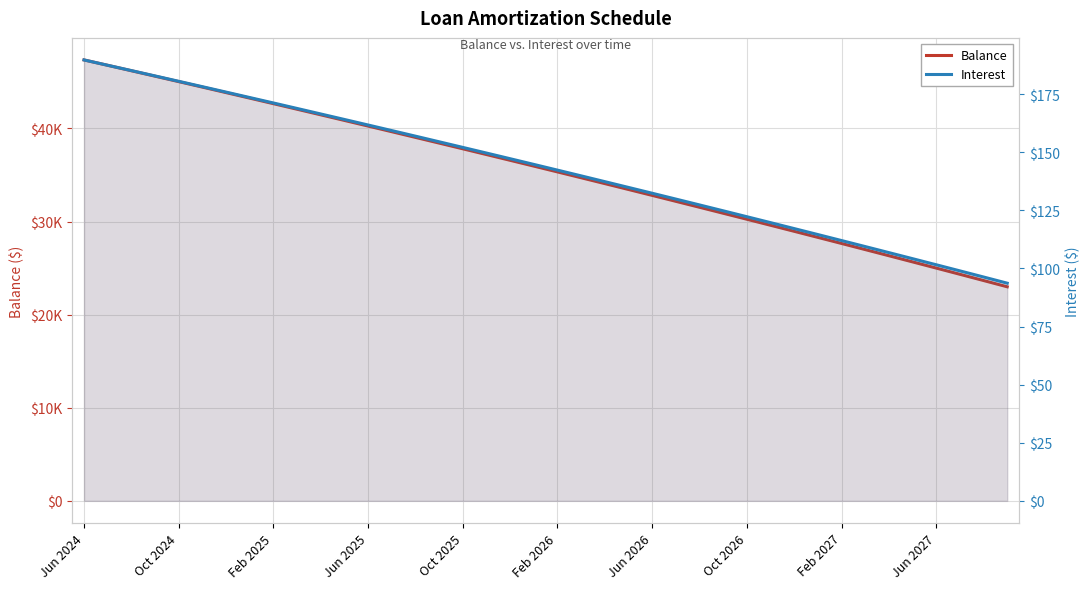

What is the approximate value of Balance at Oct 2025?

37814.0